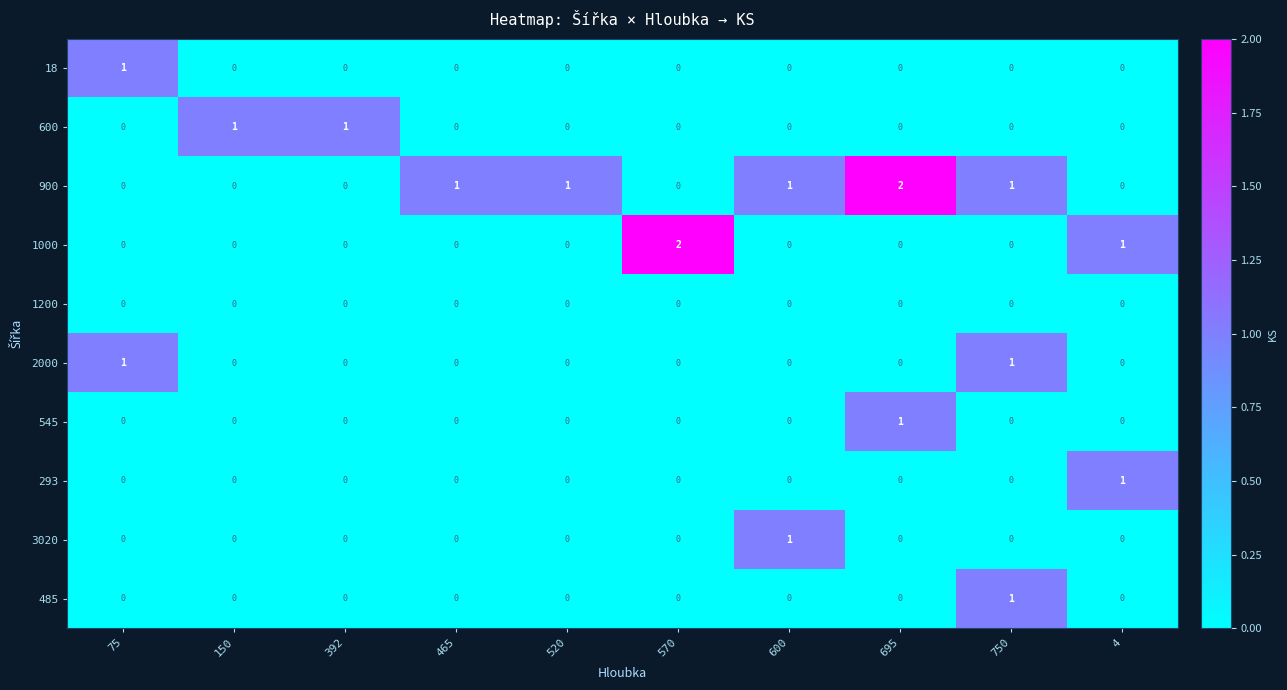

What is the maximum value shown in the chart?

2